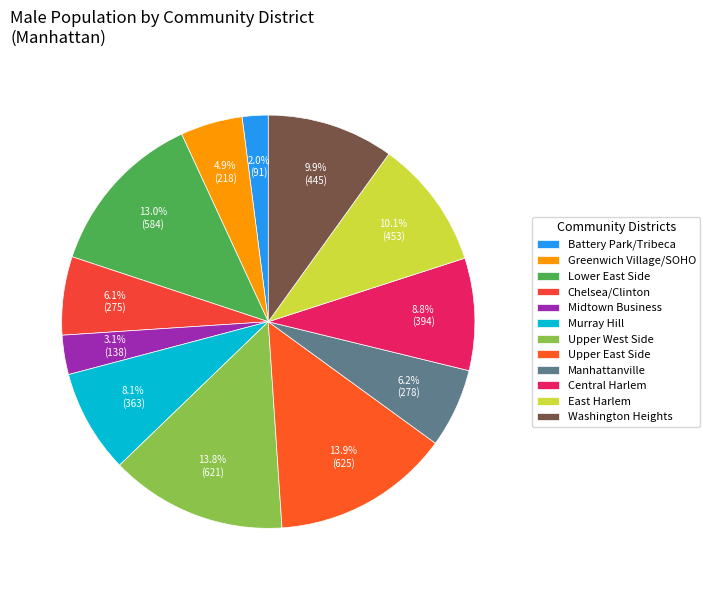

Count the number of slices in the pie.

12